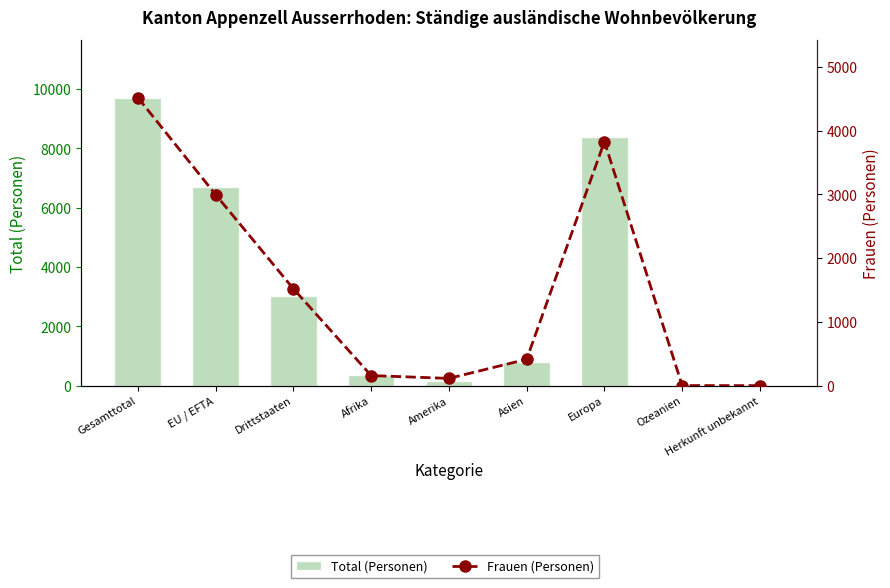

List the series in order of their peak value, highest first.

Total (Personen), Frauen (Personen)